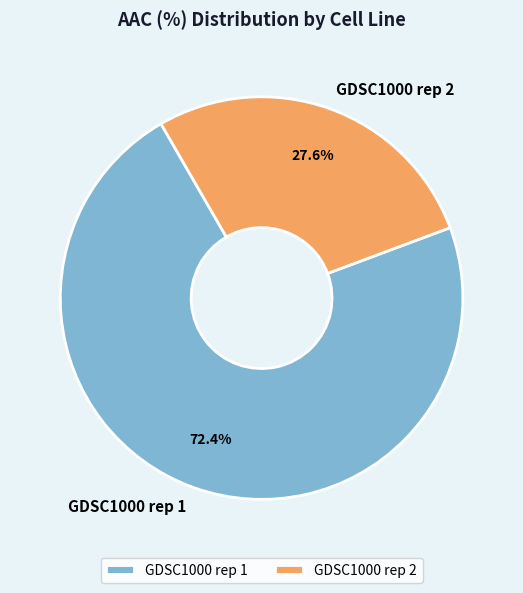

What percentage is the GDSC1000 rep 2 slice, to the nearest percent?

28%